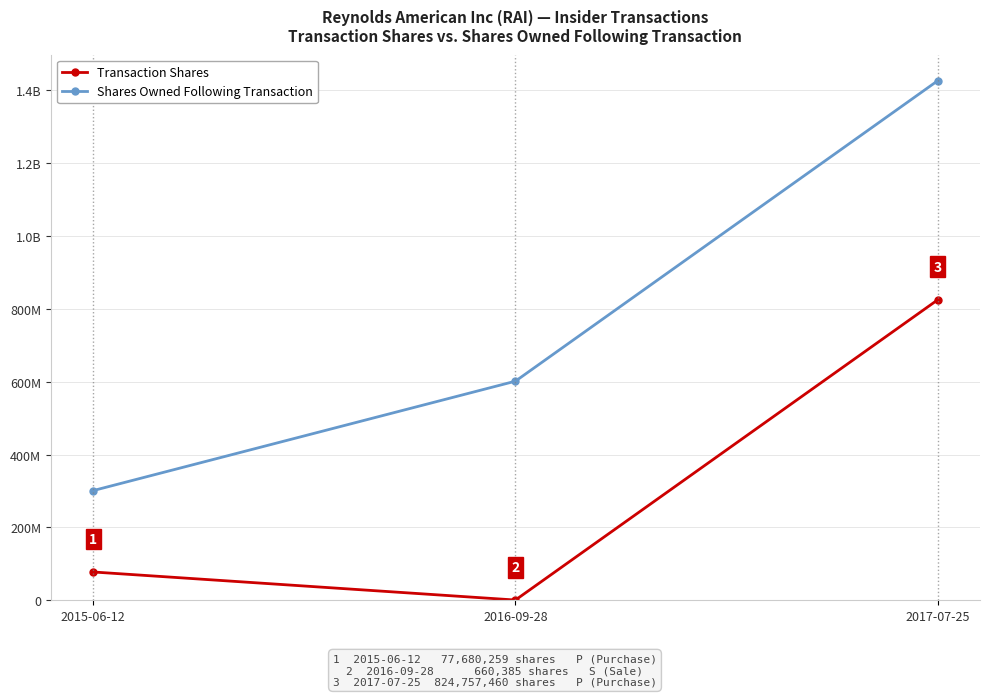

What is the difference between the maximum and minimum values in the Transaction Shares series?

824097075